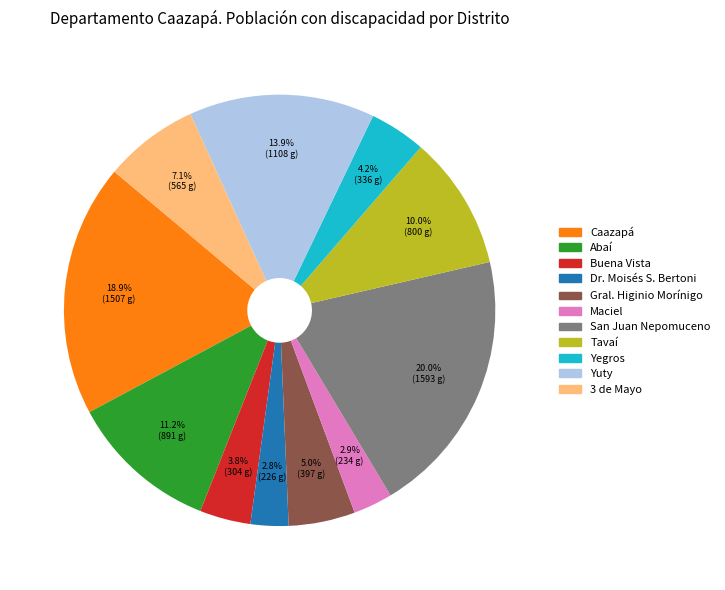

Is the sum of Maciel and Yegros greater than half?

No